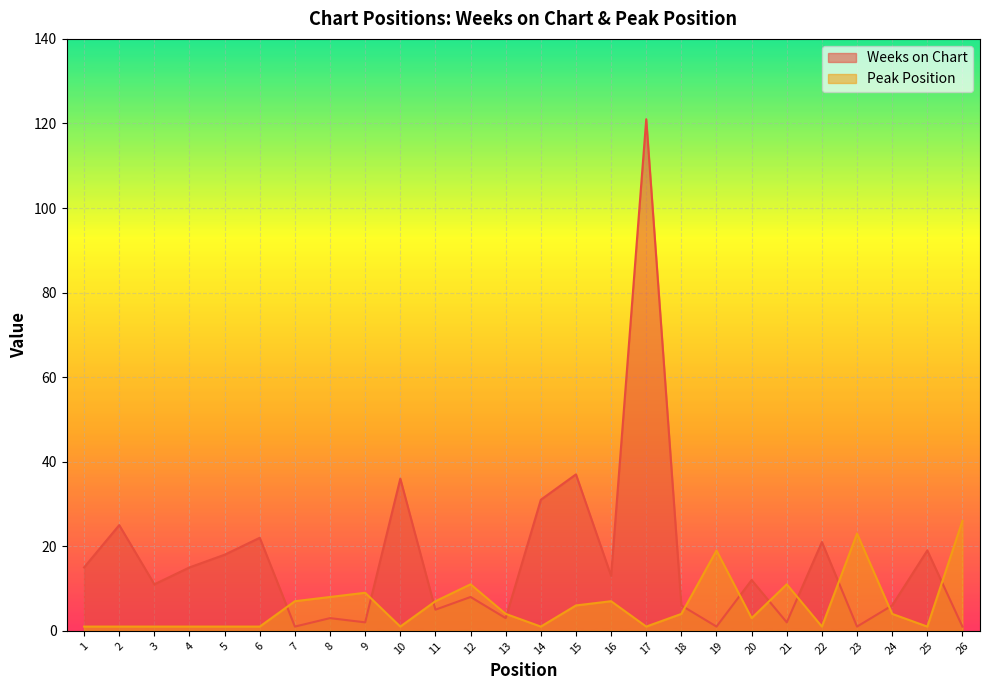

What is the difference between the Weeks on Chart values at 6 and 5?

4